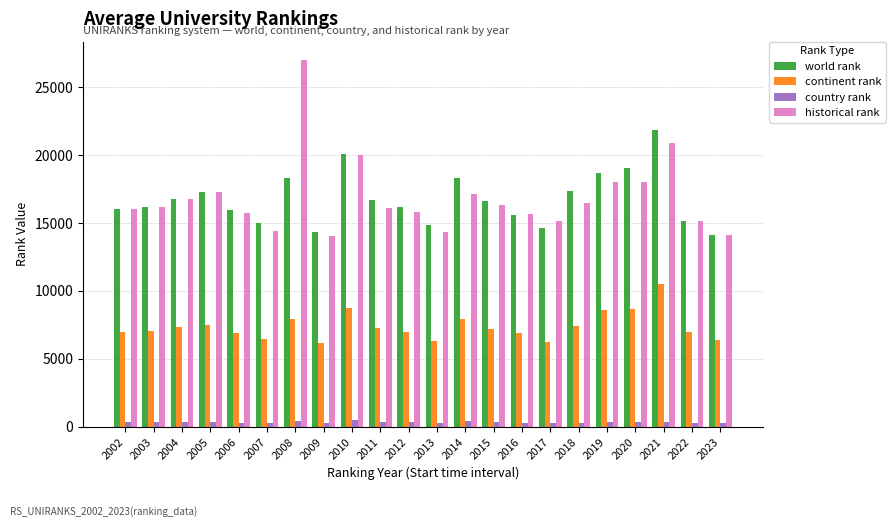

Which label corresponds to the largest value in the chart?

2008